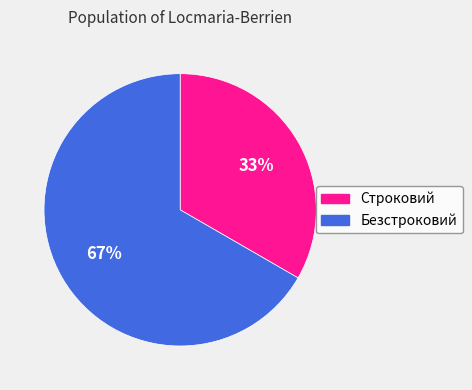

What is the ratio of the value at Строковий to the value at Безстроковий?

0.5